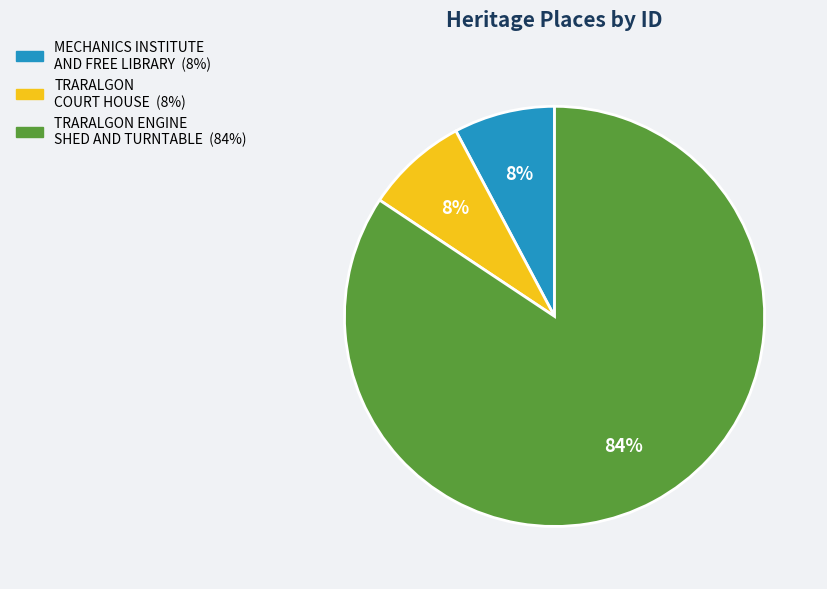

Combined, do TRARALGON ENGINE SHED AND TURNTABLE and MECHANICS INSTITUTE AND FREE LIBRARY account for over 50%?

Yes